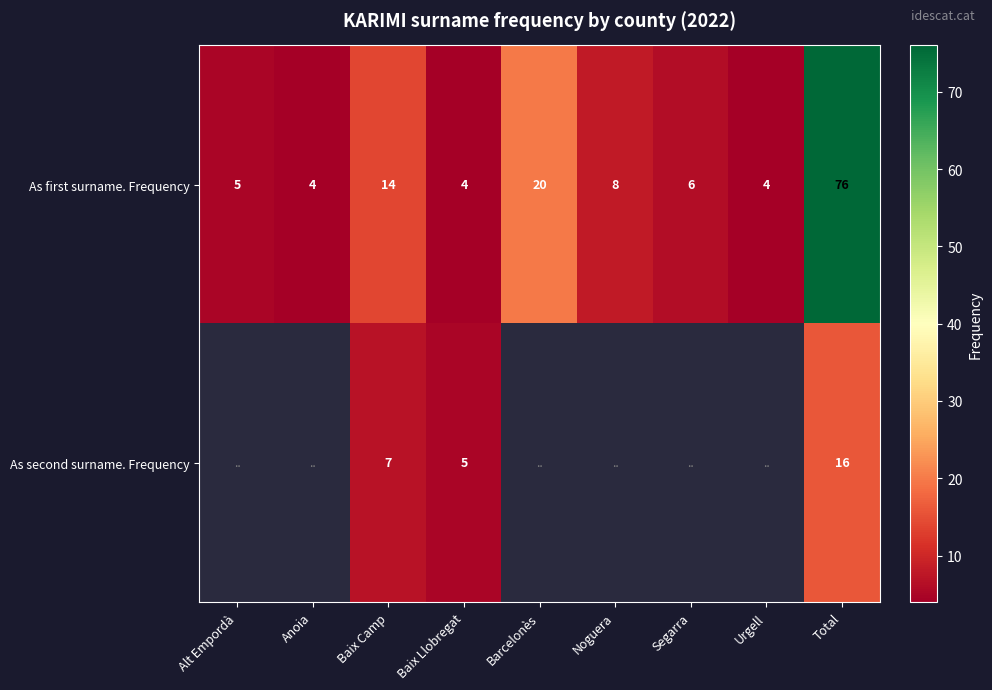

What is the spread (max minus min) of values at Total?

60